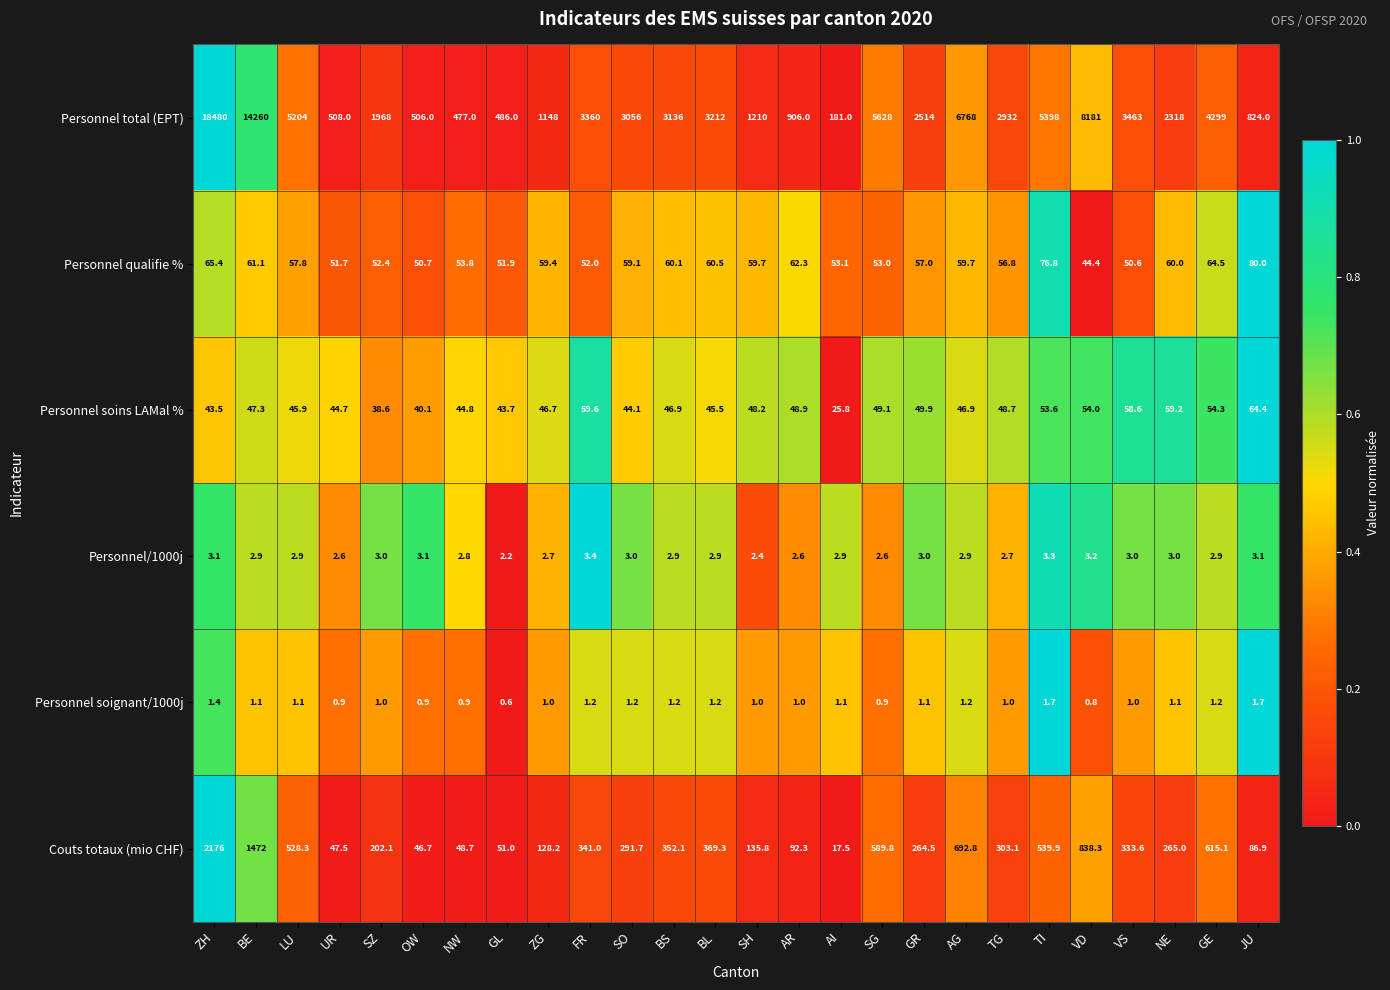

List the series in order of their peak value, highest first.

Personnel total (EPT), Couts totaux (mio CHF), Personnel qualifie %, Personnel soins LAMal %, Personnel/1000j, Personnel soignant/1000j